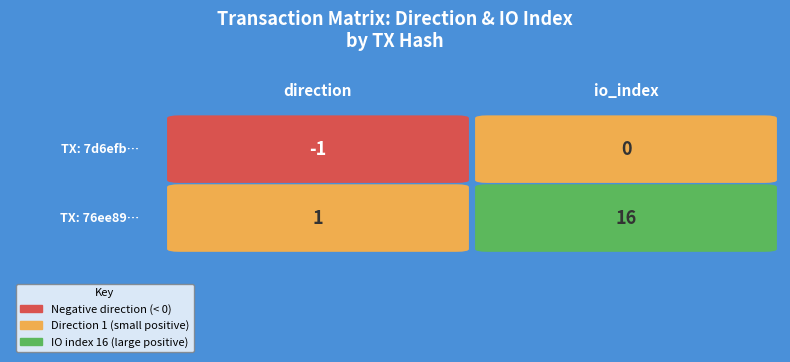

Which series has the widest spread of values?

76ee899627cb40f04f513135668a6590a373587